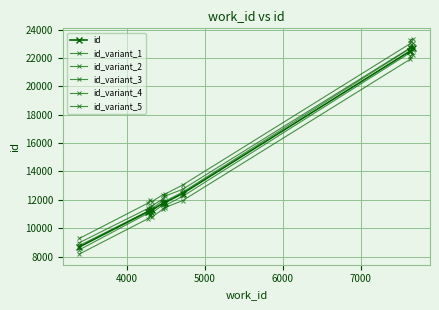

What is the total value across all series at 4000?

67264